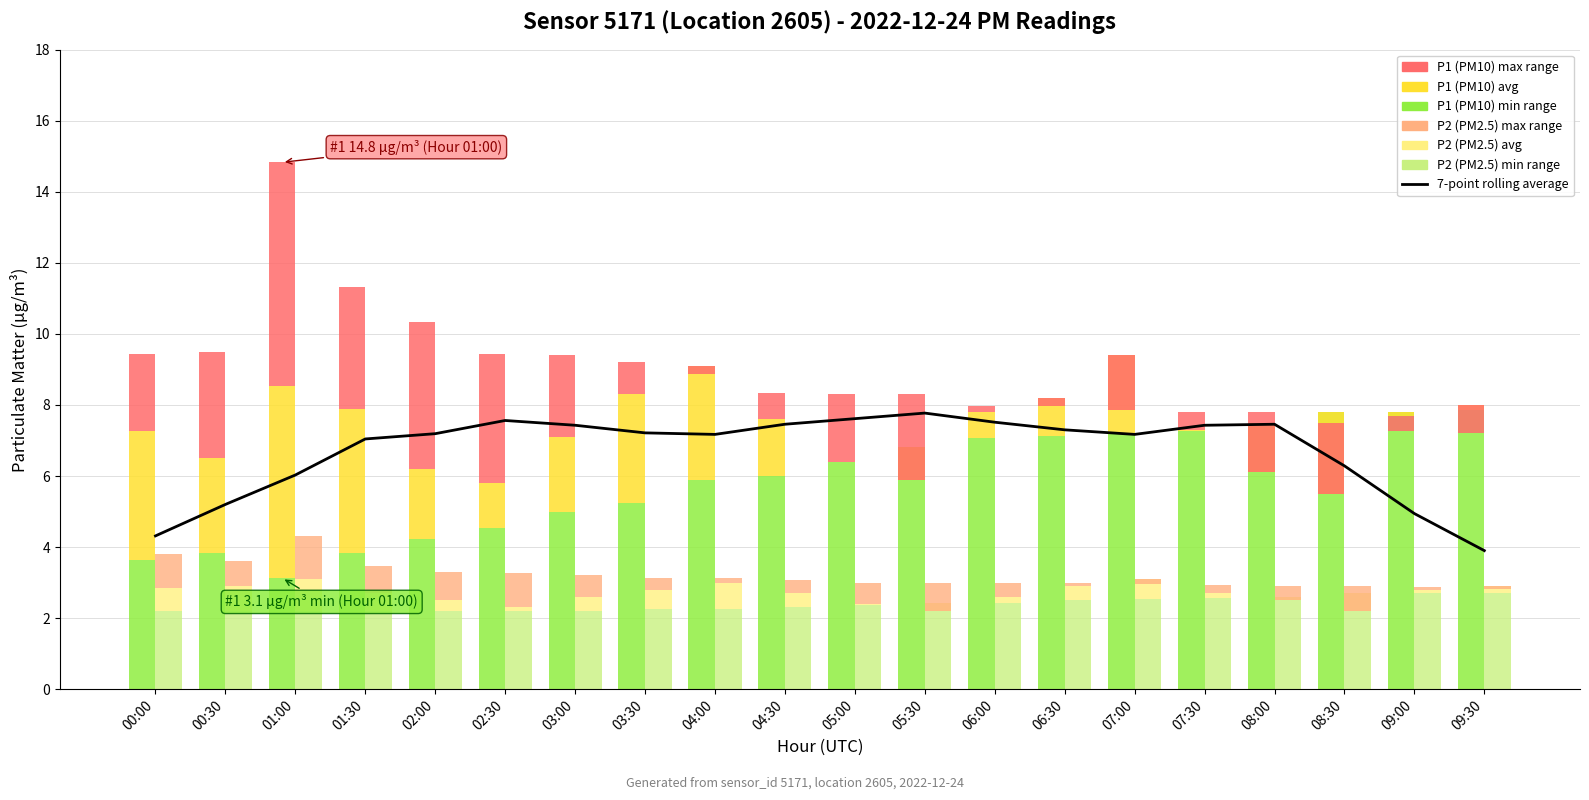

True or false: the data shows 7.2 at 07:00.

True